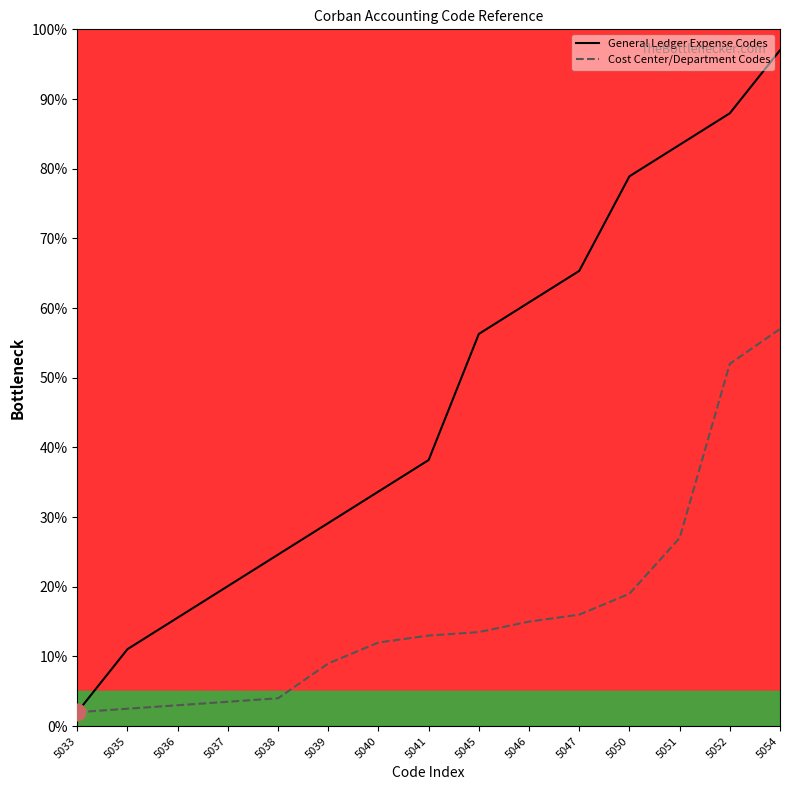

Is it true that General Ledger Expense Codes equals 11.0 at 5035?

True